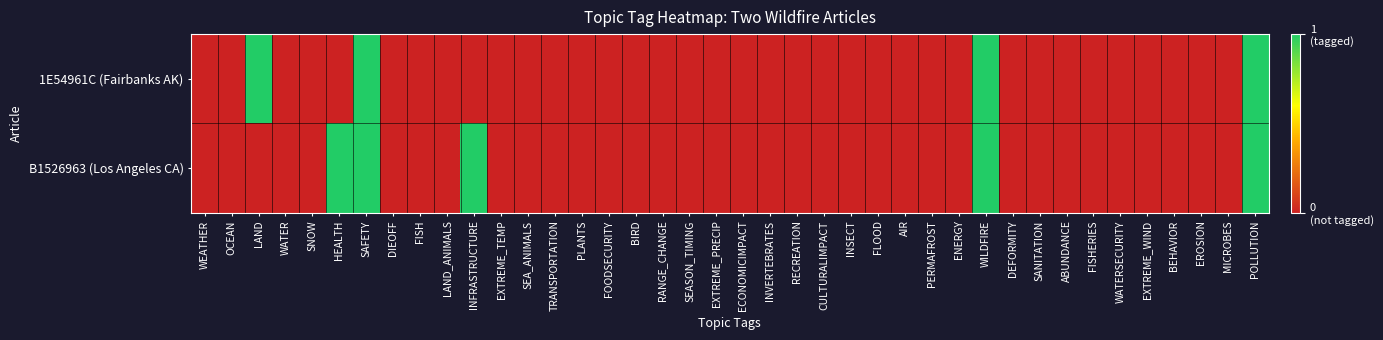

Rank the series at EROSION from lowest to highest value.

1E54961C (Fairbanks AK), B1526963 (Los Angeles CA)